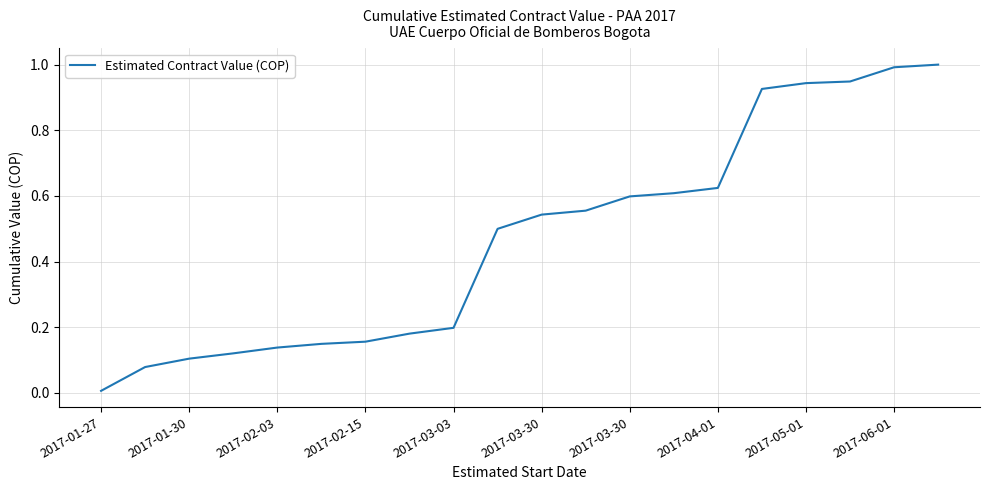

What is the greatest value displayed?

1.0